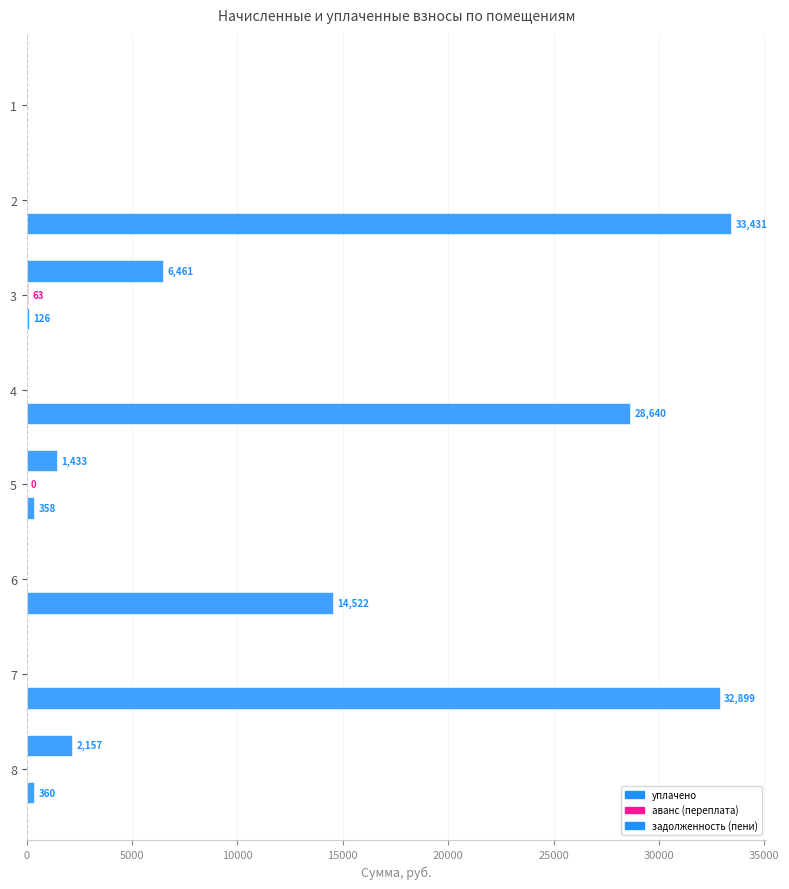

Count the number of categories in the chart.

8